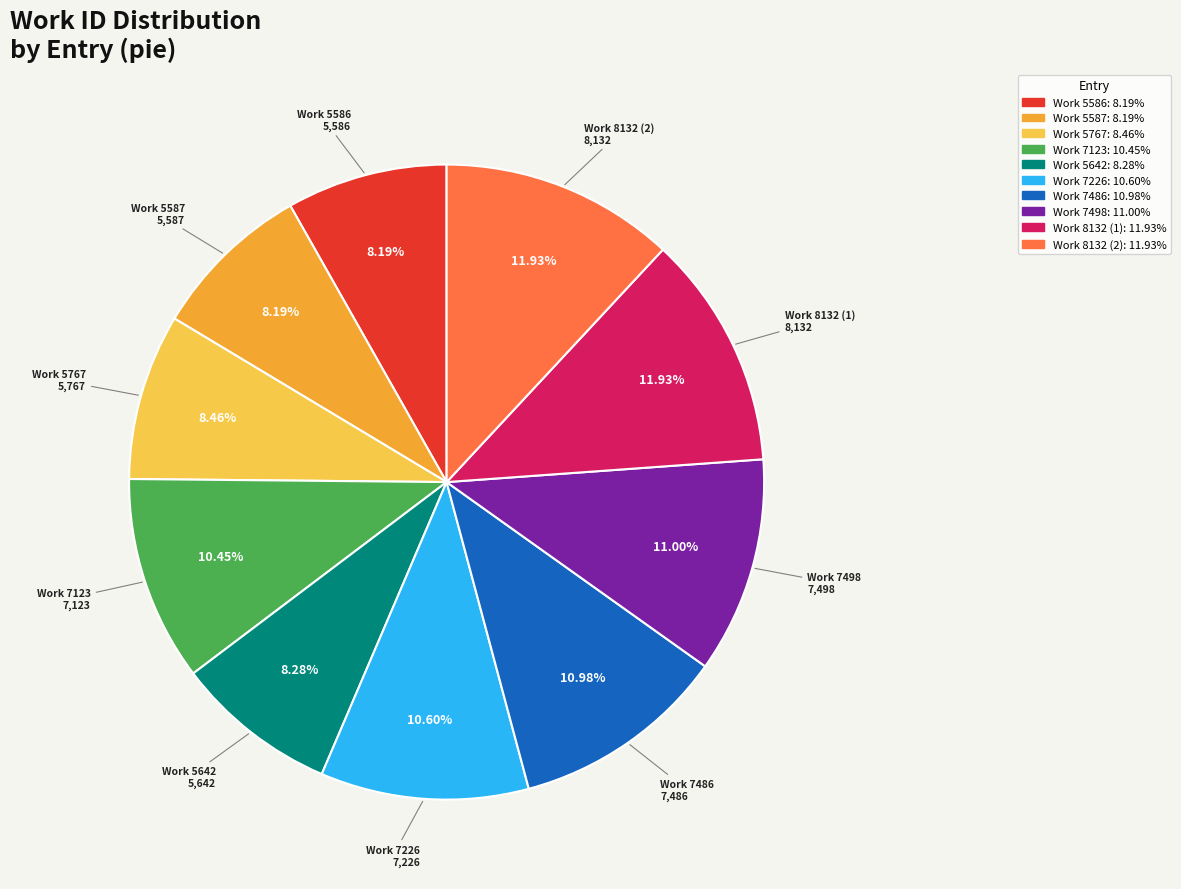

To the nearest percent, what is the combined percentage of Work 7226 and Work 7498?

22%